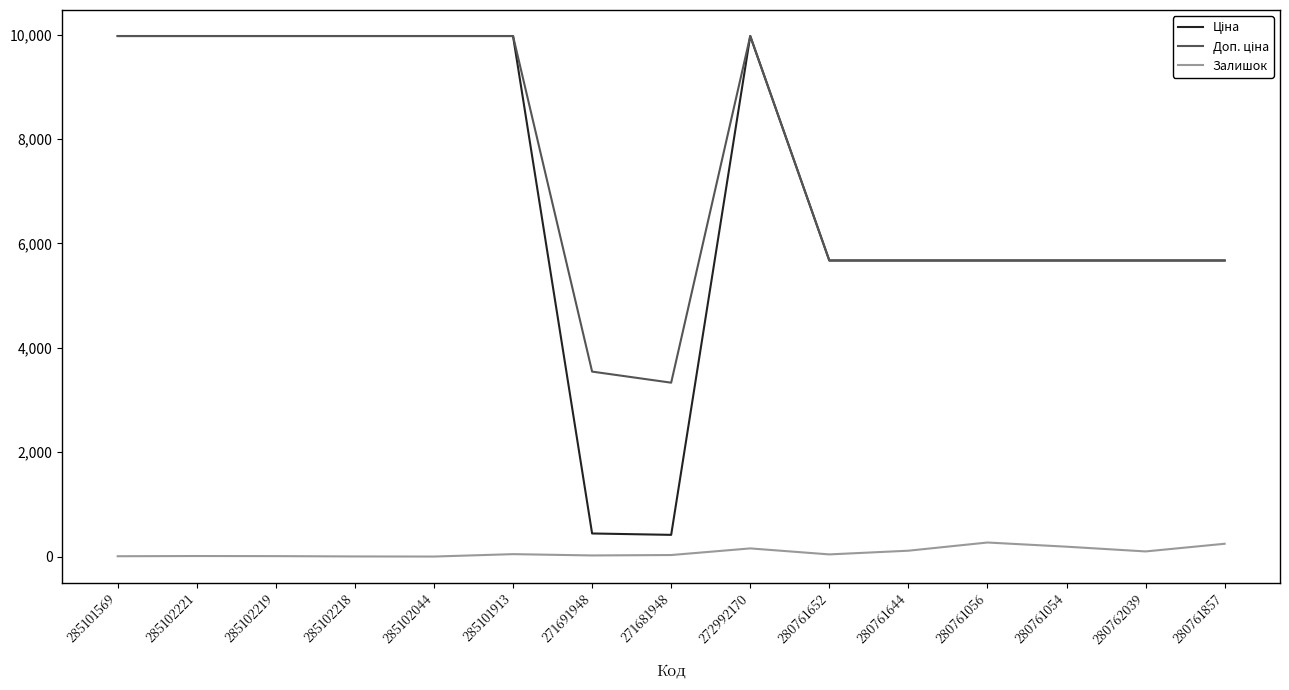

What is the greatest value displayed?

9975.0